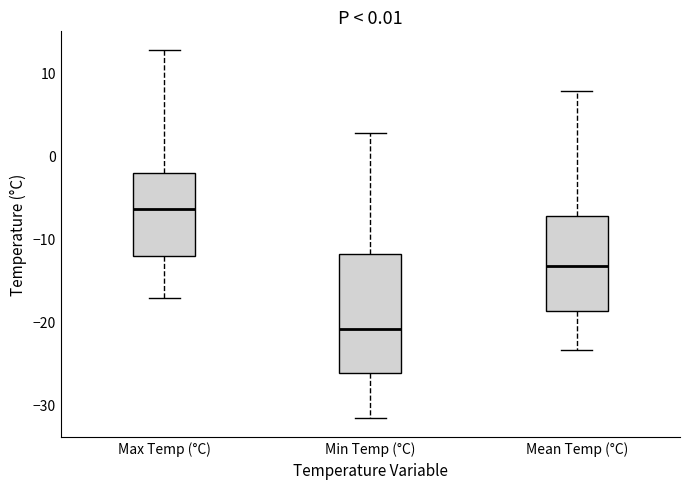

Reading left to right, transcribe this box plot: for each box, give where its median line is, the range the box spans, and where its two whiskers end, as read against the y-axis. The values are not printed on the chart, so give them approximately, as read against the axis.

Max Temp (°C): median -6, box -12 to -2, whiskers -17 to 13
Min Temp (°C): median -21, box -26 to -12, whiskers -32 to 3
Mean Temp (°C): median -13, box -19 to -7, whiskers -23 to 8